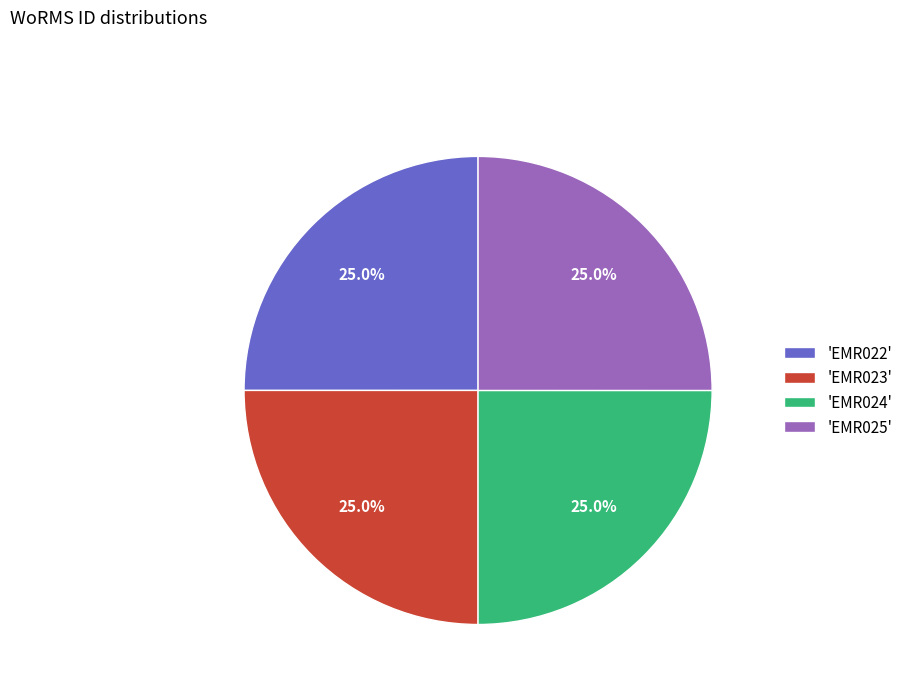

Approximately how many times larger is the value at 'EMR023' compared to 'EMR025'?

1.0